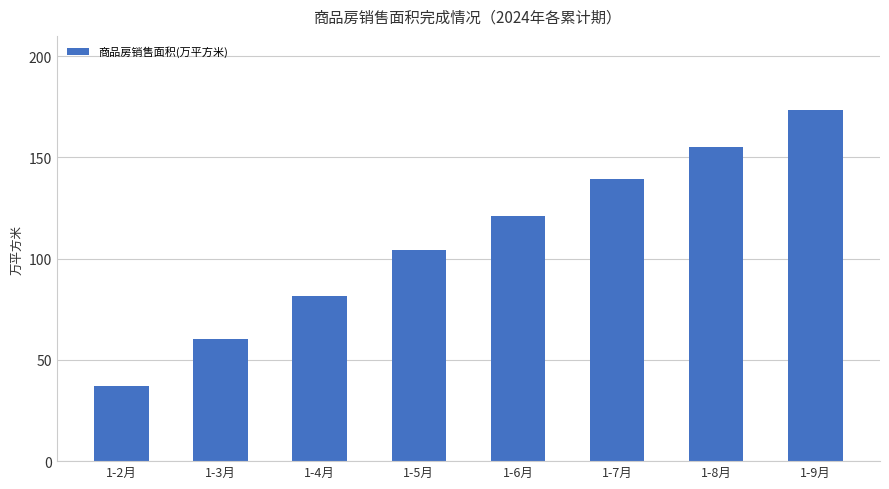

Approximately how many times larger is the value at 1-8月 compared to 1-6月?

1.3